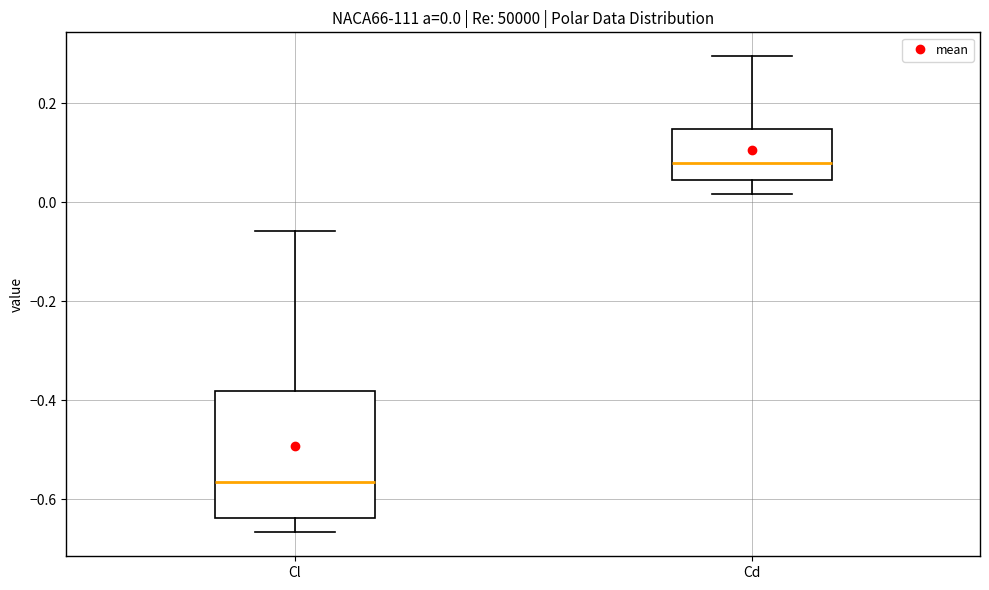

Which box's median line is the highest?

Cd